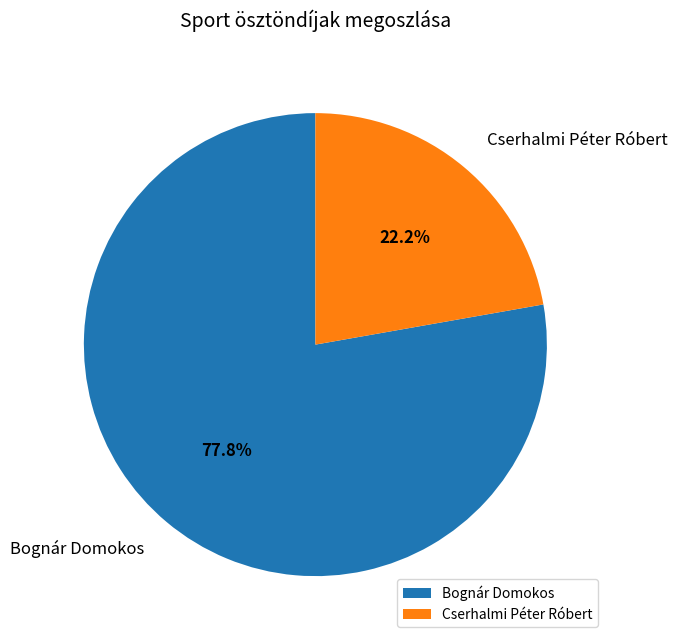

Which category accounts for the majority?

Bognár Domokos